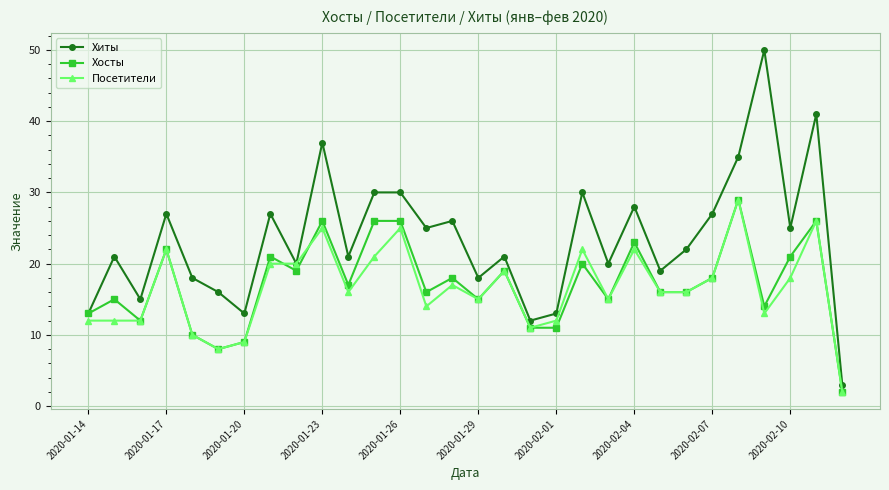

Which series has the largest range (max minus min)?

Хиты